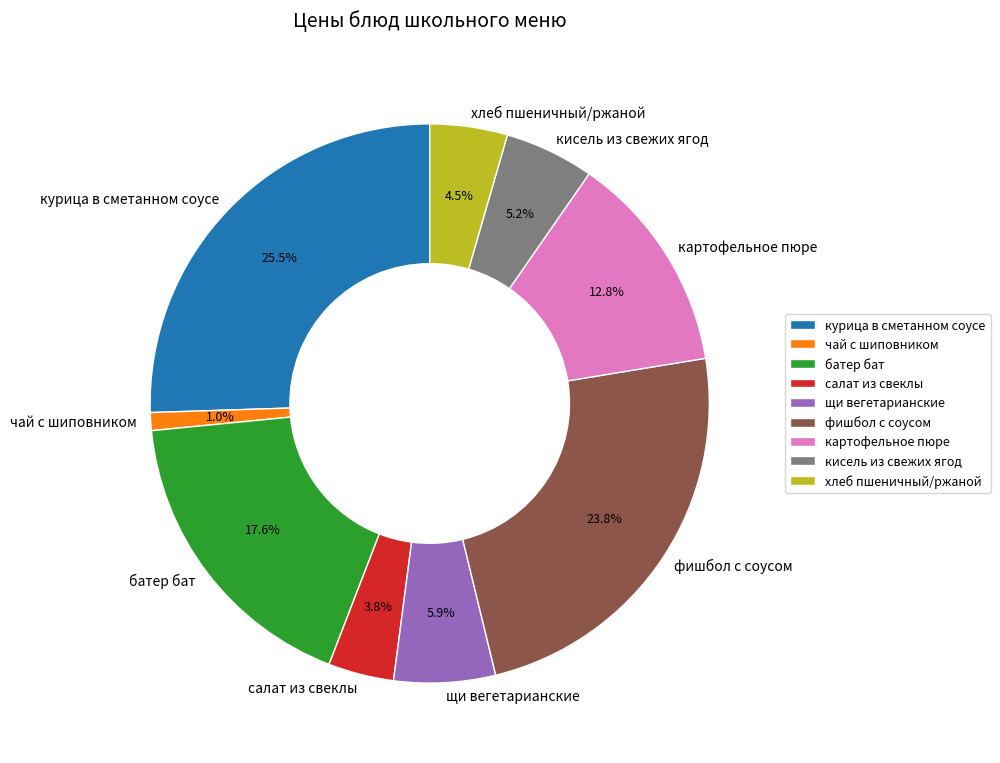

What portion of the pie excludes хлеб пшеничный/ржаной?

95.5%